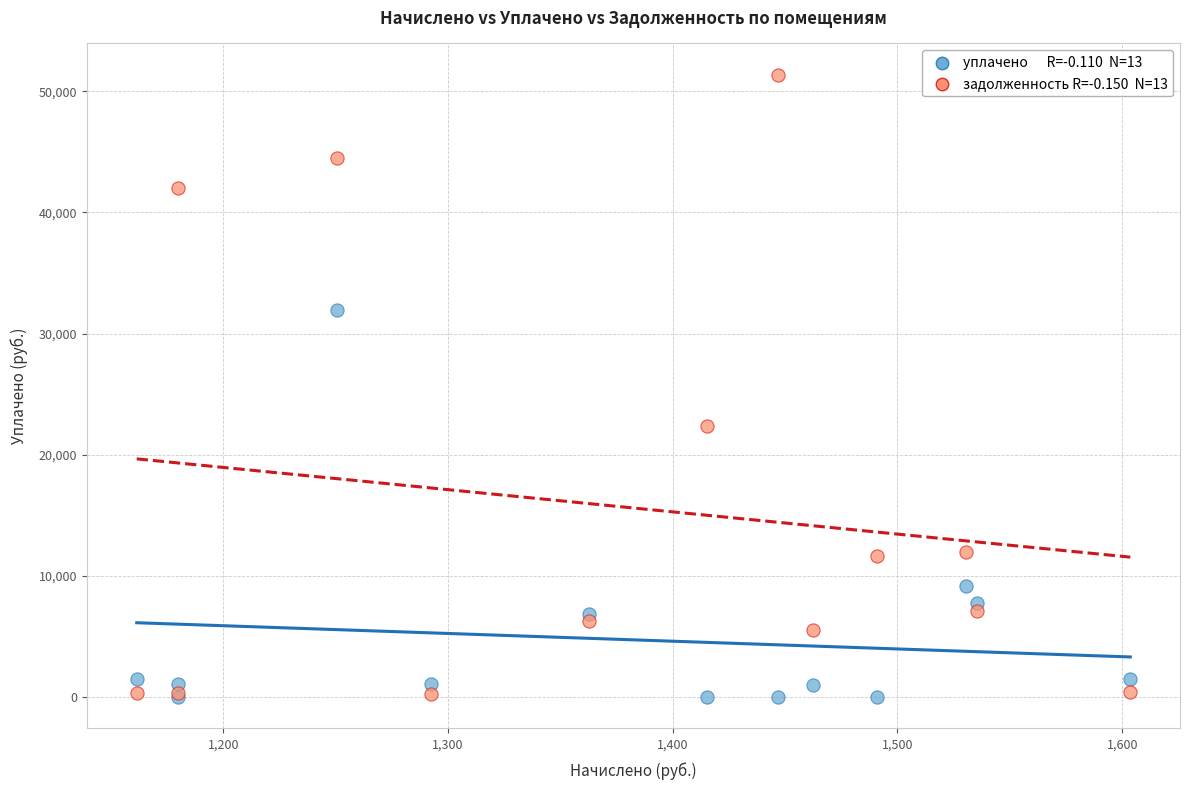

Across all series, what Y value is closest to 25686?

22394.1